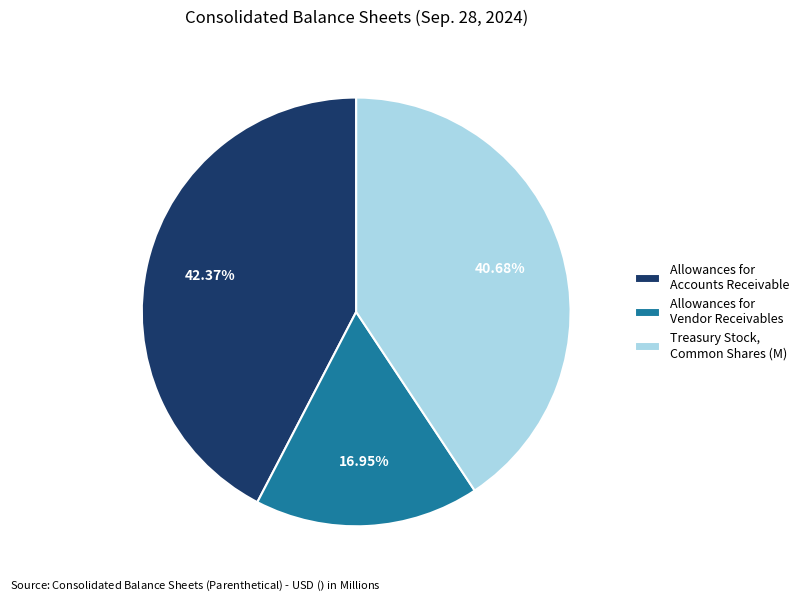

Rank the categories by value from lowest to highest.

Allowances for Vendor Receivables, Treasury Stock, Common Shares (M), Allowances for Accounts Receivable